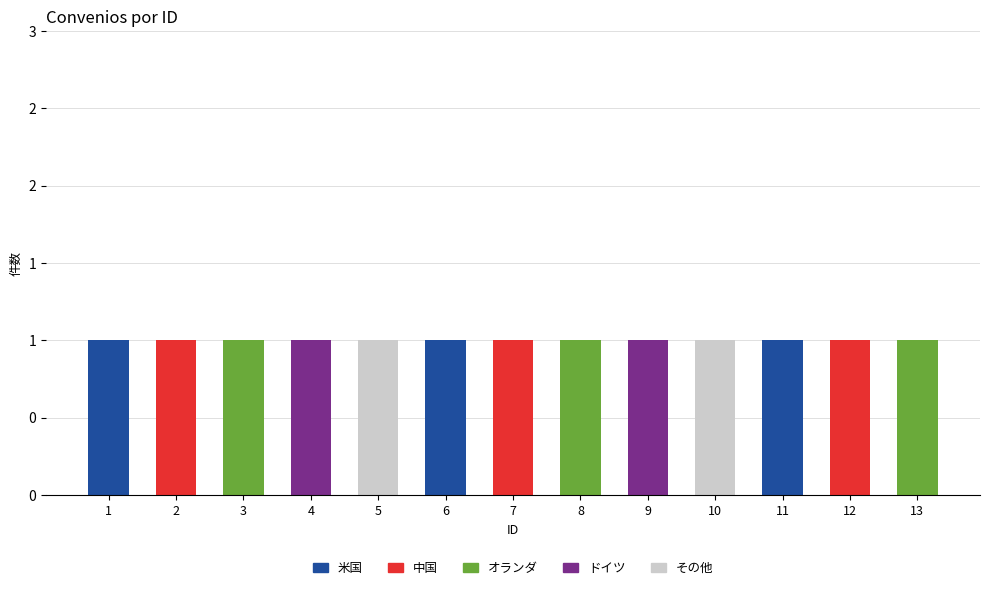

What are all the series names shown in the legend?

米国, 中国, オランダ, ドイツ, その他